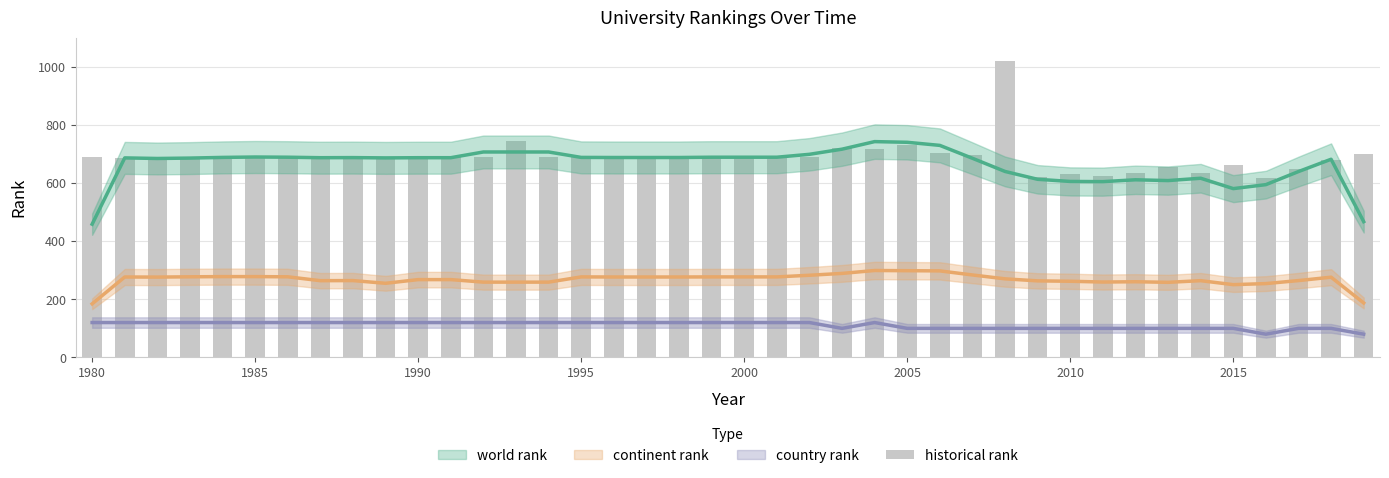

Reading right to left, what are all the values shown in this chart?

699.8	679.8	649.8	617.8	661.7	635.3	654.7	632.7	623.3	629.7	619.3	1021.0	695.5	703.0	729.0	715.5	720.0	688.0	688.0	690.0	688.0	688.0	687.0	688.0	688.0	688.0	744.0	688.0	688.0	685.0	688.0	686.0	688.0	687.0	691.0	690.0	683.0	684.0	686.0	689.0